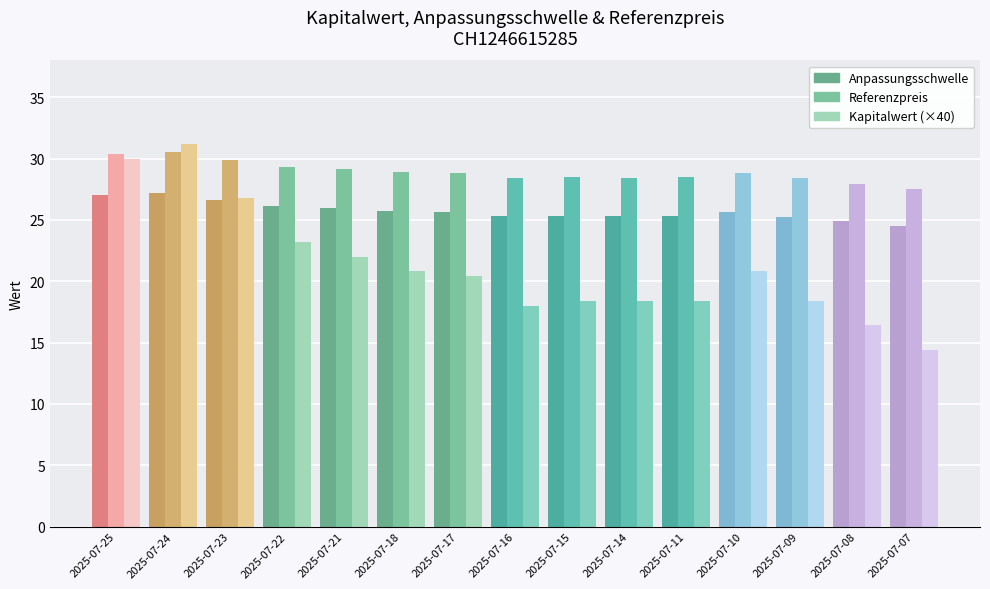

What is the difference between the highest and lowest values at 2025-07-11?

10.1